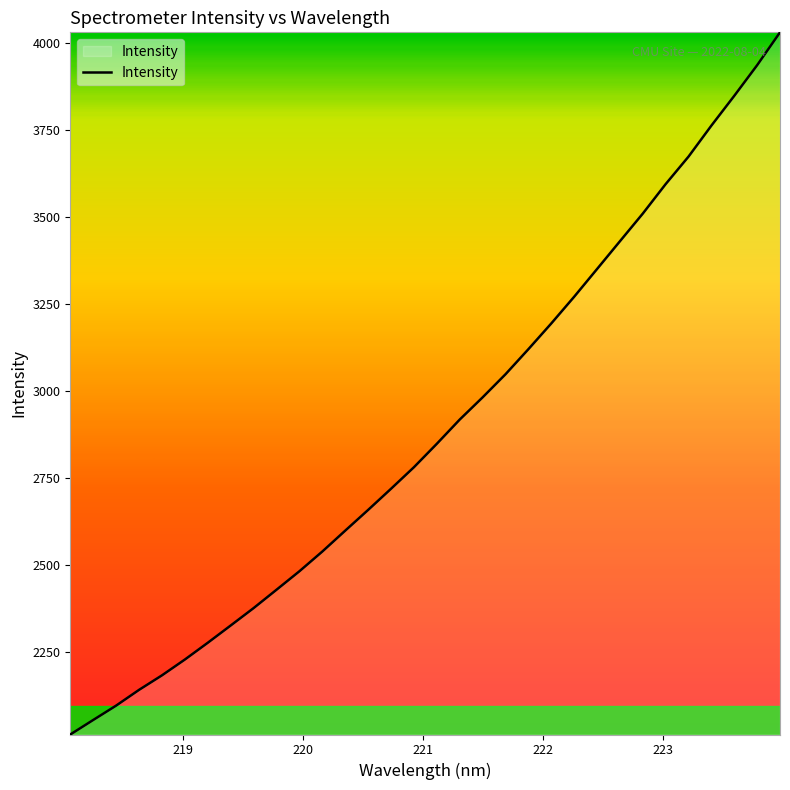

What is the smallest value displayed?

2012.3